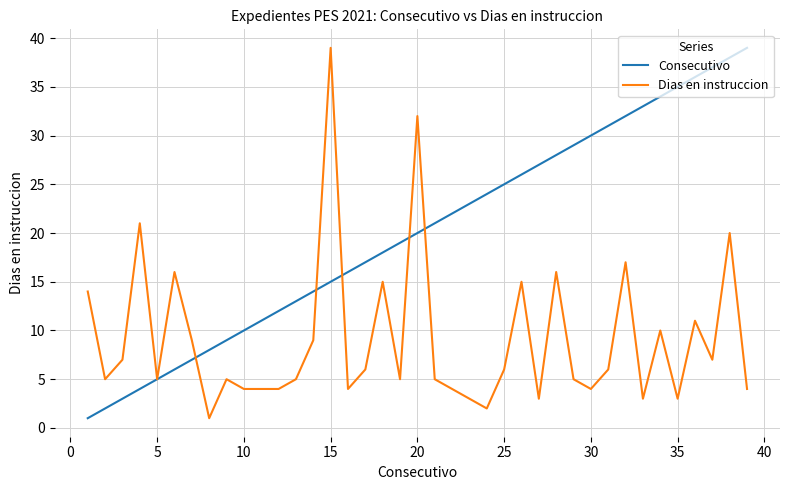

List the series in order of their overall mean, lowest first.

Dias en instruccion, Consecutivo